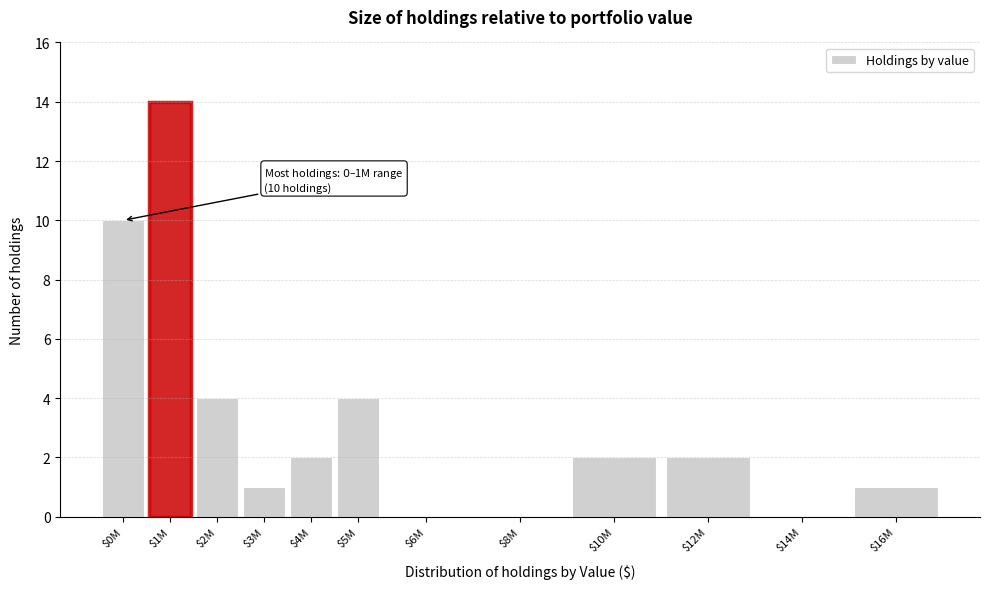

What is the greatest value displayed?

14